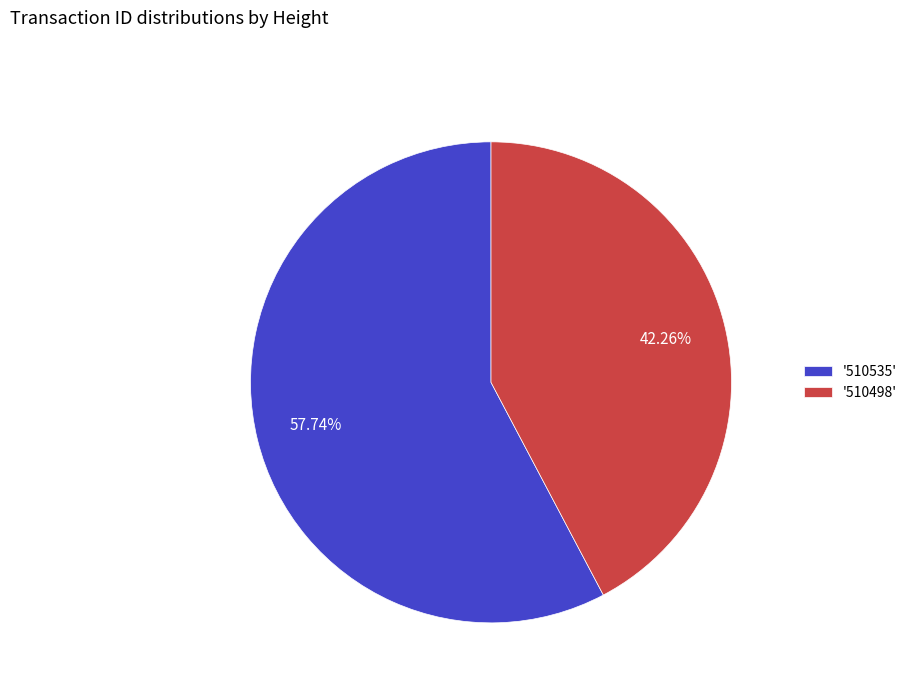

Which category accounts for the majority?

'510535'